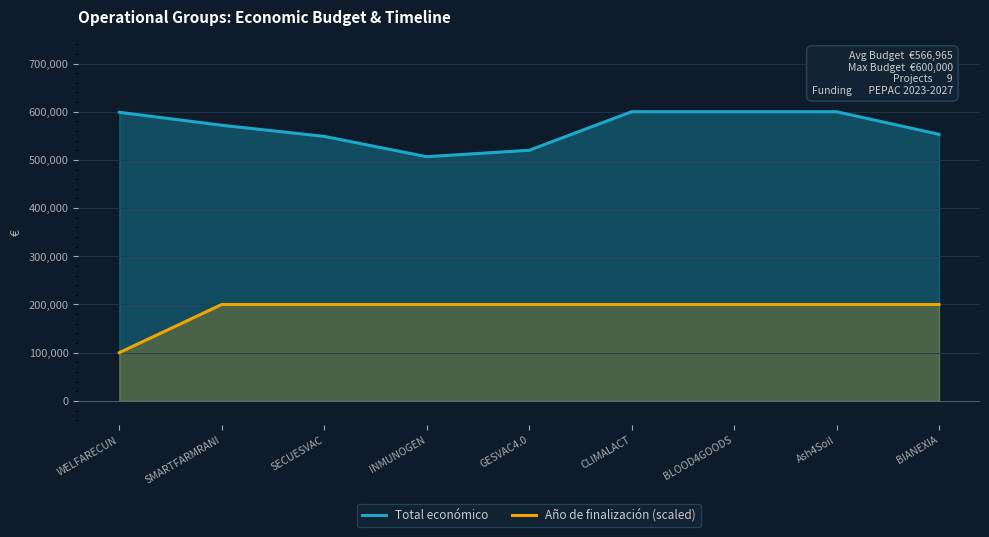

What is the average value of the Año de finalización (scaled) series?

188889